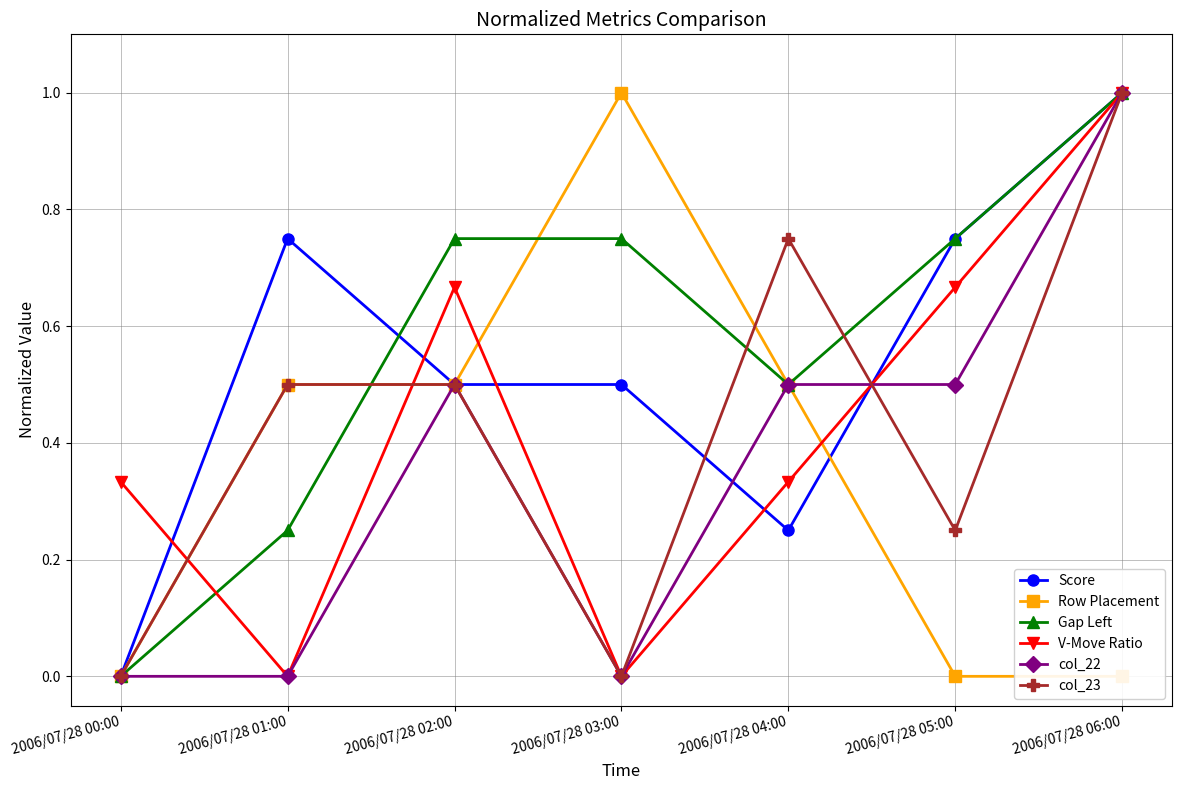

Which label corresponds to the smallest value in the chart?

2006/07/28 00:00